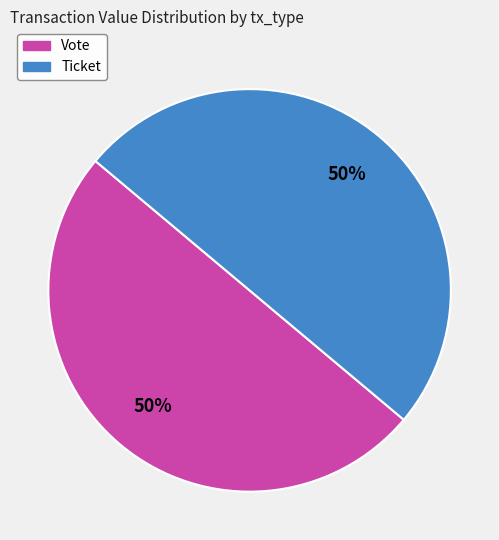

To the nearest percent, what is the average slice percentage?

50%